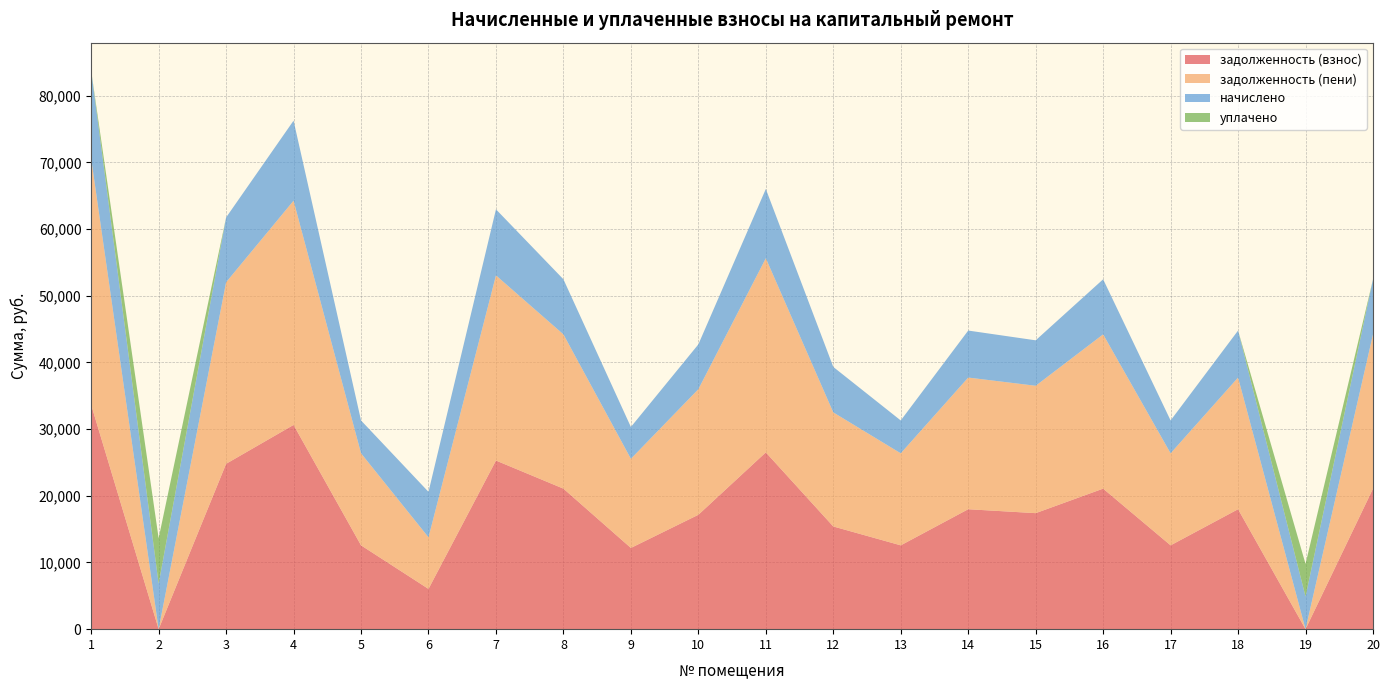

Reading left to right, what are all the values shown in this chart?

задолженность (взнос): 1=33639.9	2=0.4	3=24795.0	4=30626.2	5=12569.0	6=6035.0	7=25285.0	8=21070.9	9=12177.0	10=17150.7	11=26510.1	12=15400.5	13=12569.0	14=17983.7	15=17395.7	16=21070.9	17=12569.0	18=17983.7	19=0.0	20=21070.9
задолженность (пени): 1=36935.1	2=0.5	3=27223.8	4=33626.2	5=13800.2	6=7739.0	7=27761.8	8=23134.9	9=13369.8	10=18830.7	11=29106.9	12=17104.5	13=13800.2	14=19745.3	15=19099.7	16=23134.9	17=13800.2	18=19745.3	19=0.0	20=23134.9
начислено: 1=13180.8	2=6816.0	3=9715.2	4=12000.0	5=4924.8	6=6816.0	7=9907.2	8=8256.0	9=4771.2	10=6720.0	11=10387.2	12=6816.0	13=4924.8	14=7046.4	15=6816.0	16=8256.0	17=4924.8	18=7046.4	19=4896.0	20=8256.0
уплачено: 1=0.0	2=6819.1	3=0.0	4=0.0	5=0.0	6=0.0	7=0.0	8=0.0	9=0.0	10=0.0	11=0.0	12=0.0	13=0.0	14=0.0	15=0.0	16=0.0	17=0.0	18=0.0	19=4896.0	20=0.0